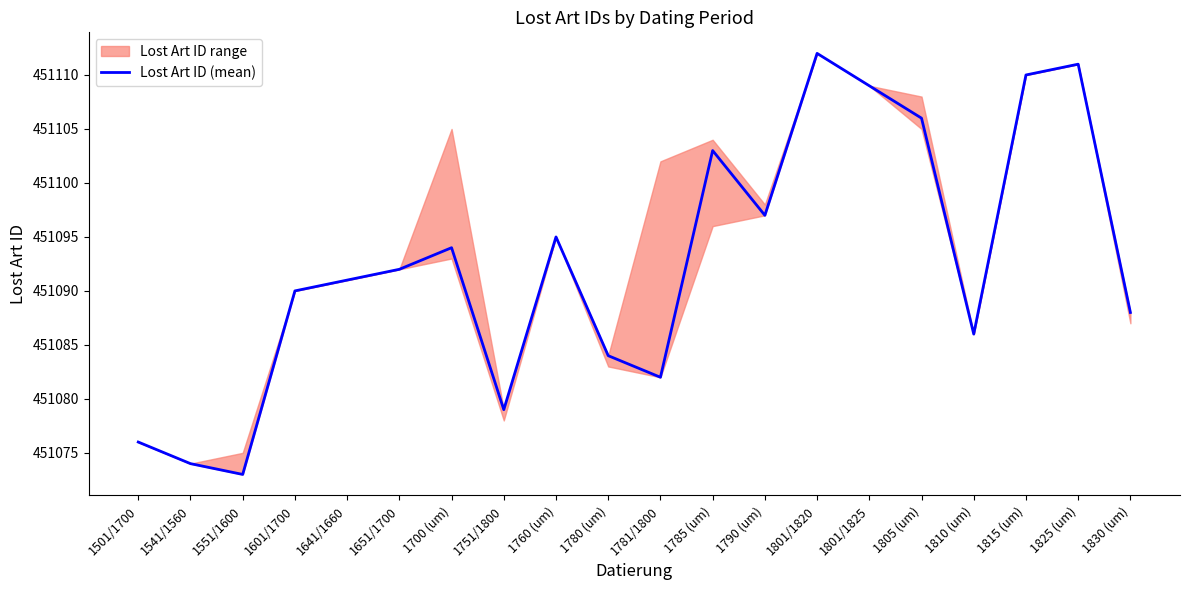

Reading left to right, list all the values displayed in this chart.

451076	451074	451073	451090	451091	451092	451094	451079	451095	451084	451082	451103	451097	451112	451109	451106	451086	451110	451111	451088